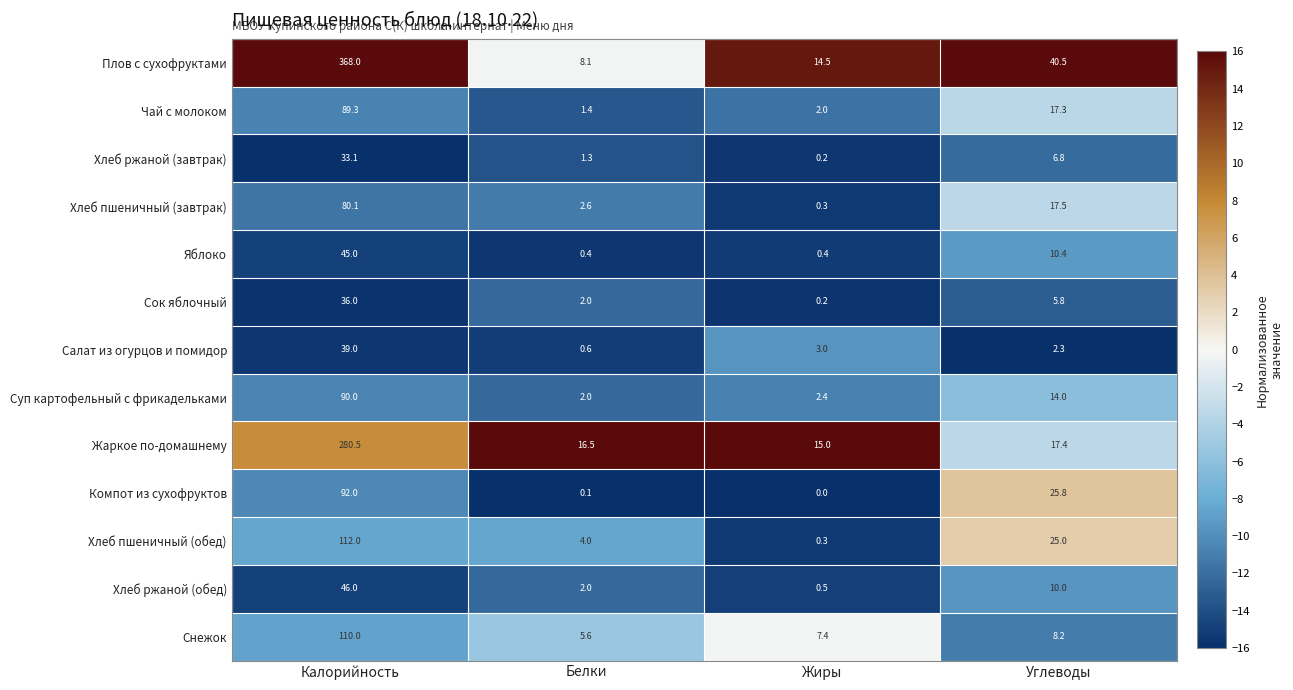

What is the difference between the maximum and minimum values in the Хлеб пшеничный (завтрак) series?

79.8